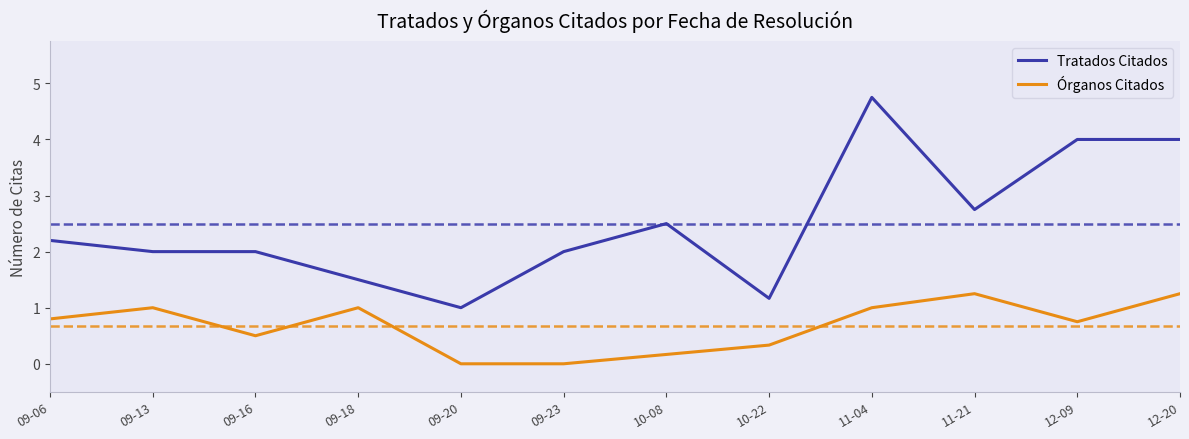

What value does the Tratados Citados series have at 11-21?

2.8